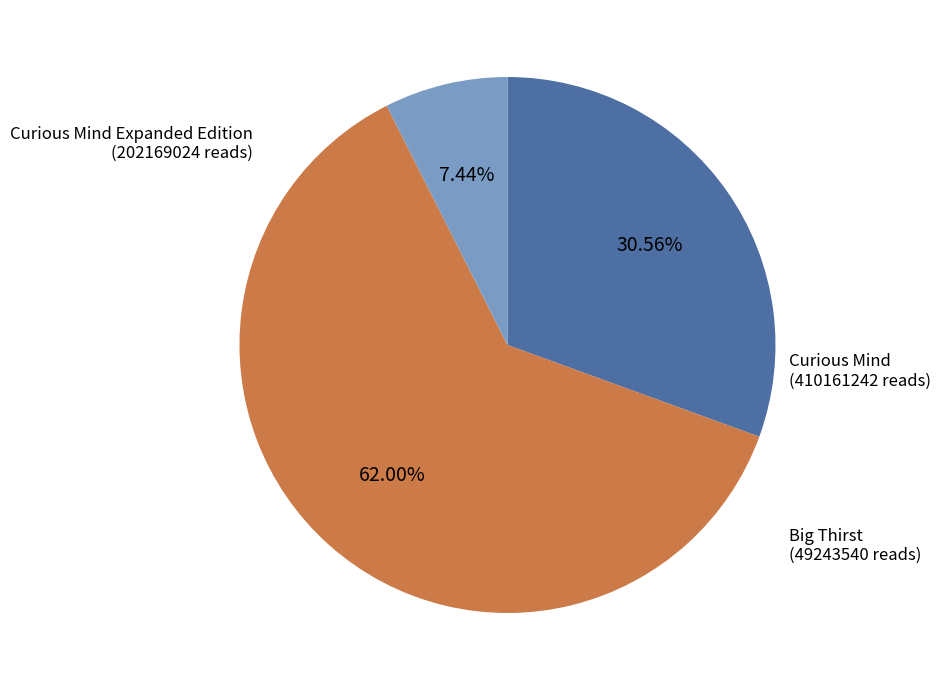

What is the majority slice?

Curious Mind